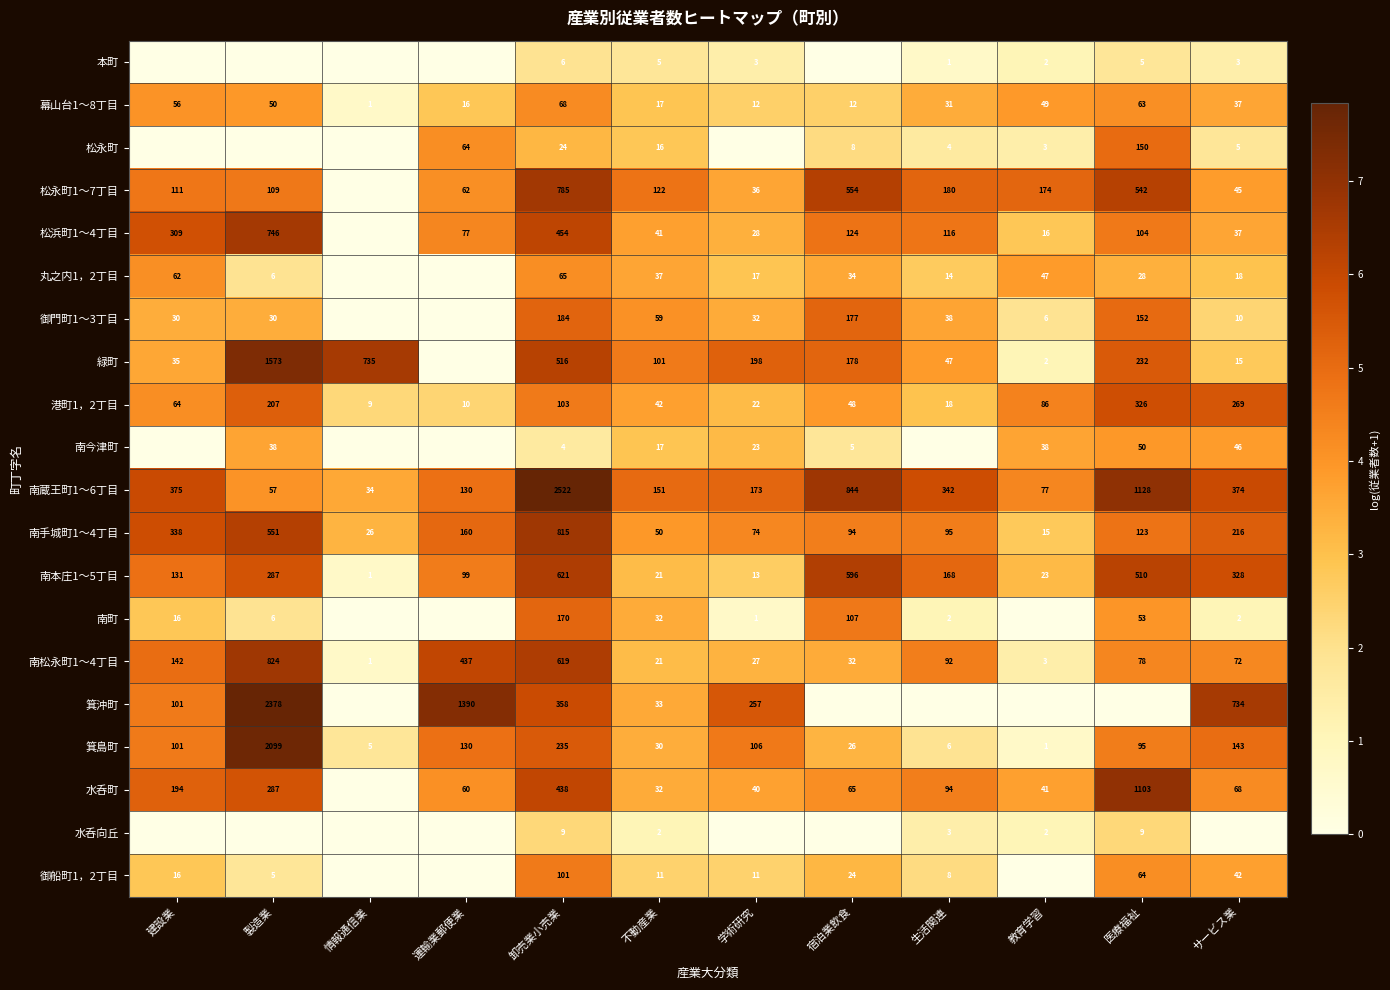

The value of 松永町1～7丁目 at 医療福祉 is 872. True or false?

False